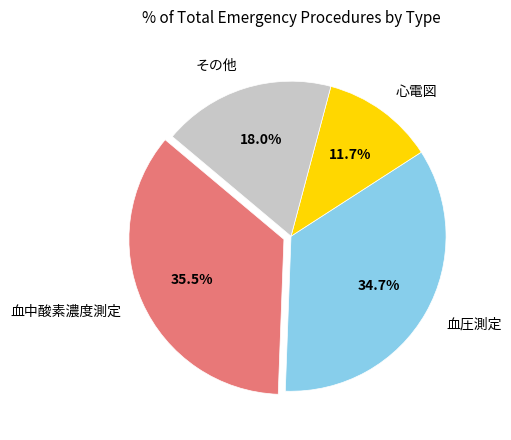

Which category has the biggest portion of the pie?

血中酸素濃度測定